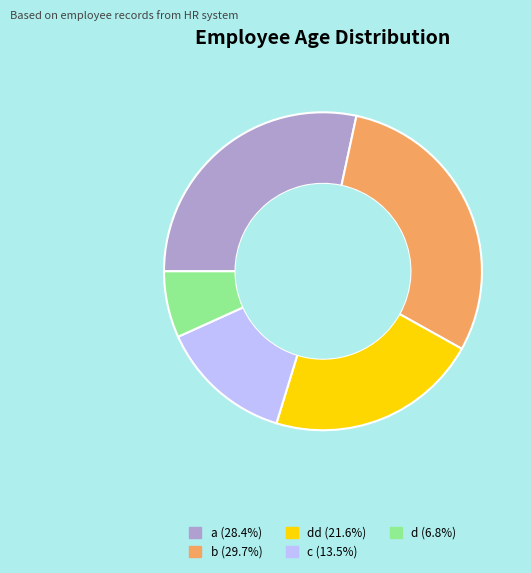

Is there any slice that represents more than half of the pie?

No